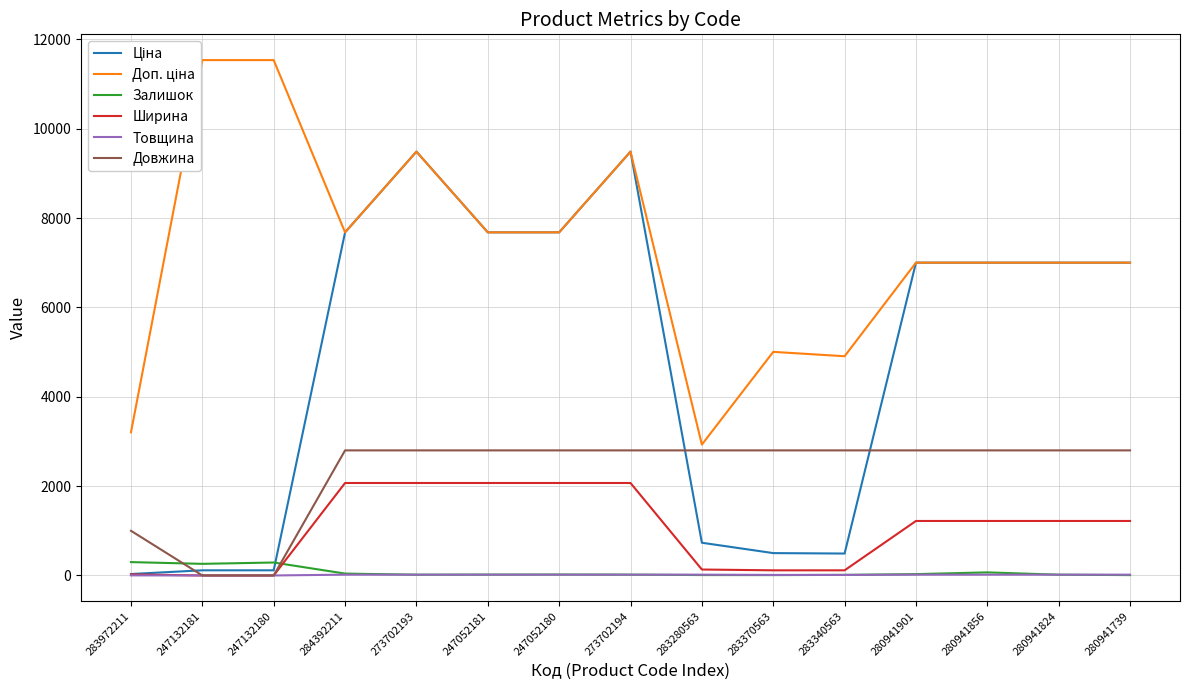

True or false: Довжина has more than 1 points higher than both neighbors.

False